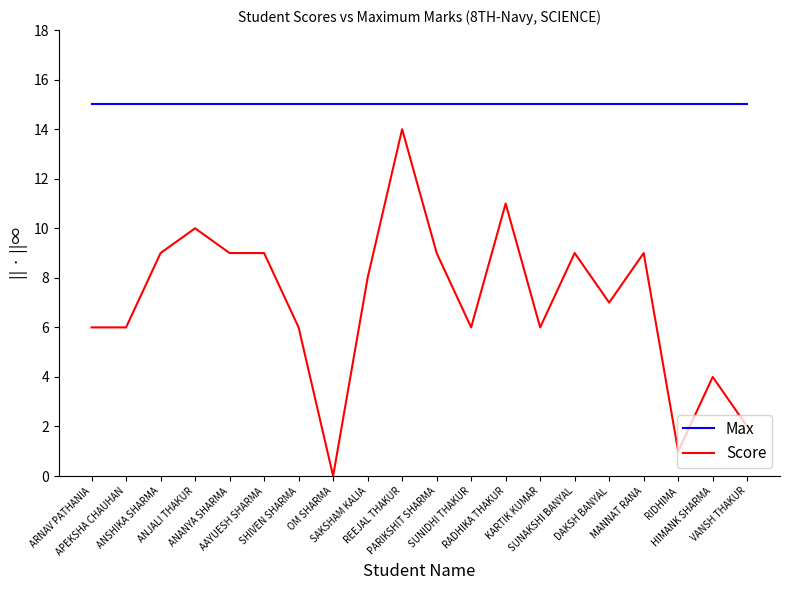

Reading left to right, list all the values displayed in this chart.

Max: 15	15	15	15	15	15	15	15	15	15	15	15	15	15	15	15	15	15	15	15
Score: 6	6	9	10	9	9	6	0	8	14	9	6	11	6	9	7	9	1	4	2